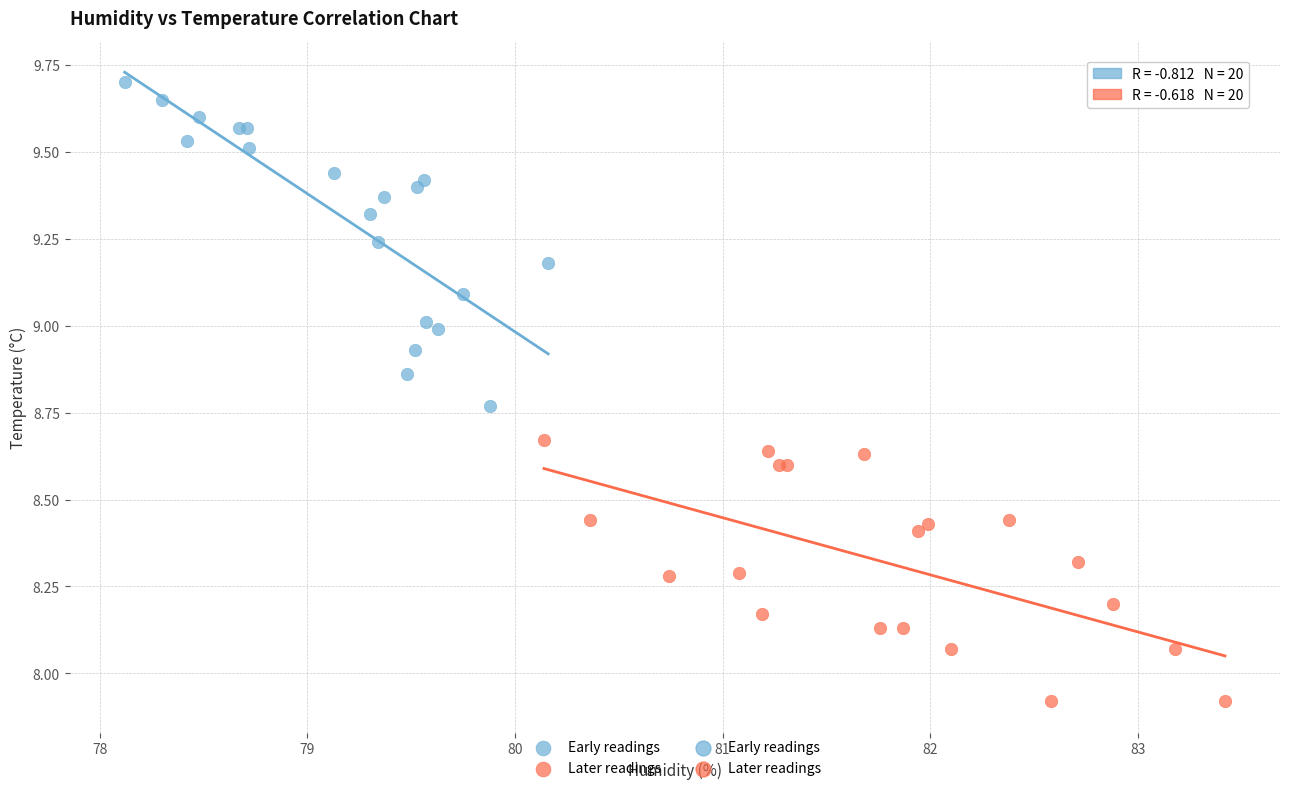

Which series contains the highest Y value?

Early readings